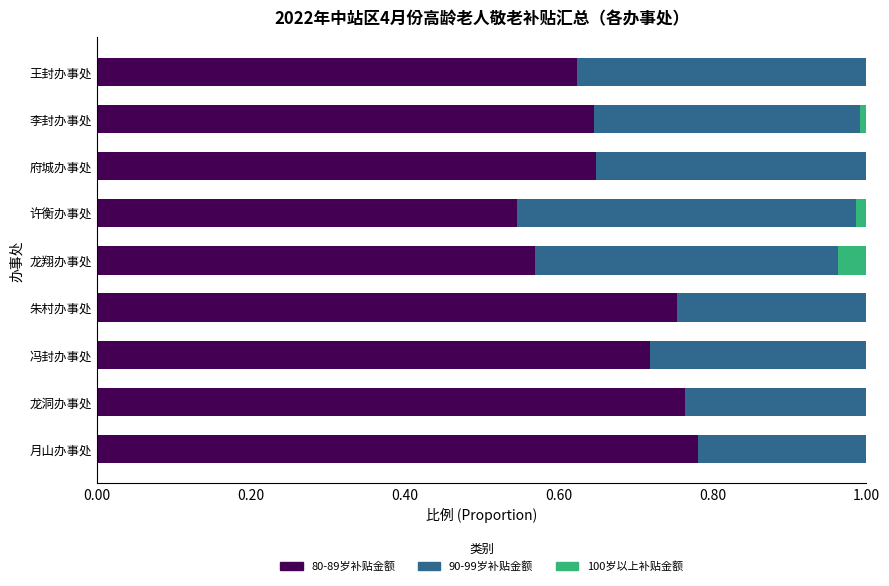

What is the total value across all series at 朱村办事处?

1.0